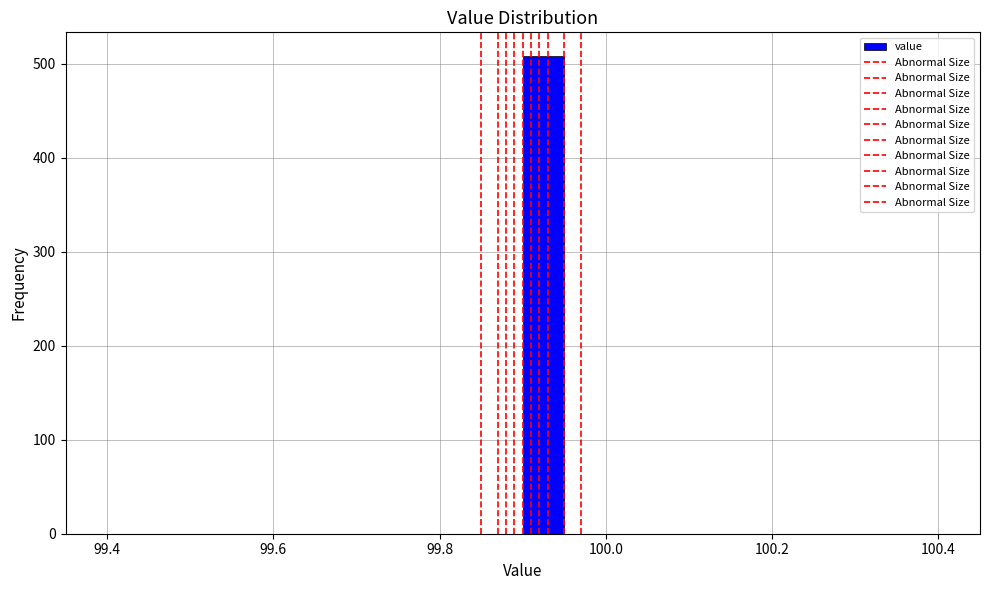

Around what value on the x-axis is the tallest bar? Give the approximate position of its centre, as read against the axis.

99.92